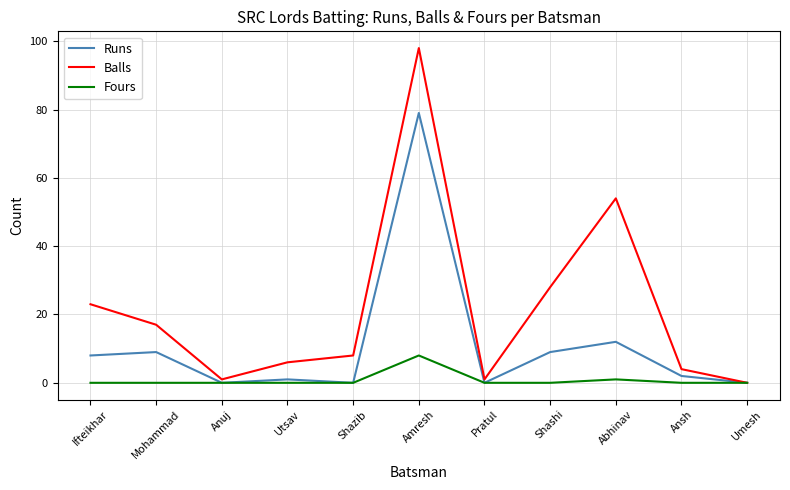

At which category is the sum across all series the highest?

Amresh